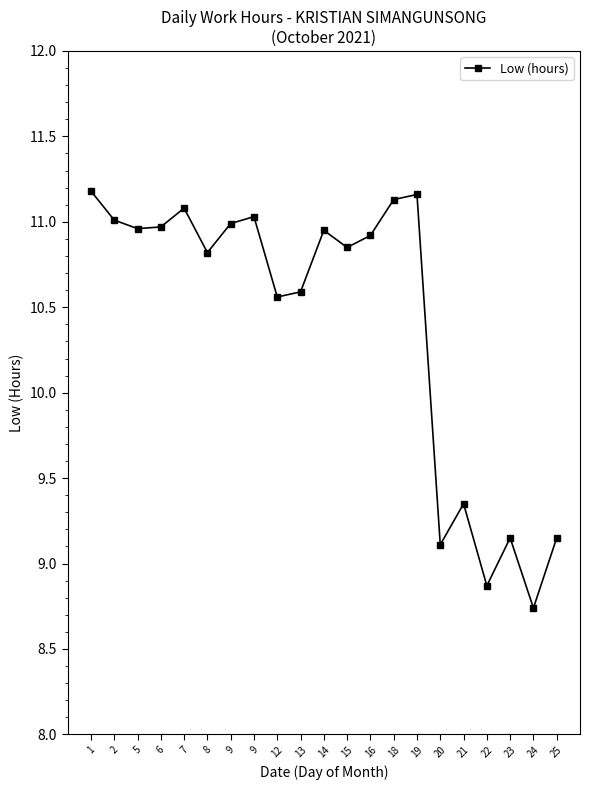

Is this an area chart (filled region under the line)?

No